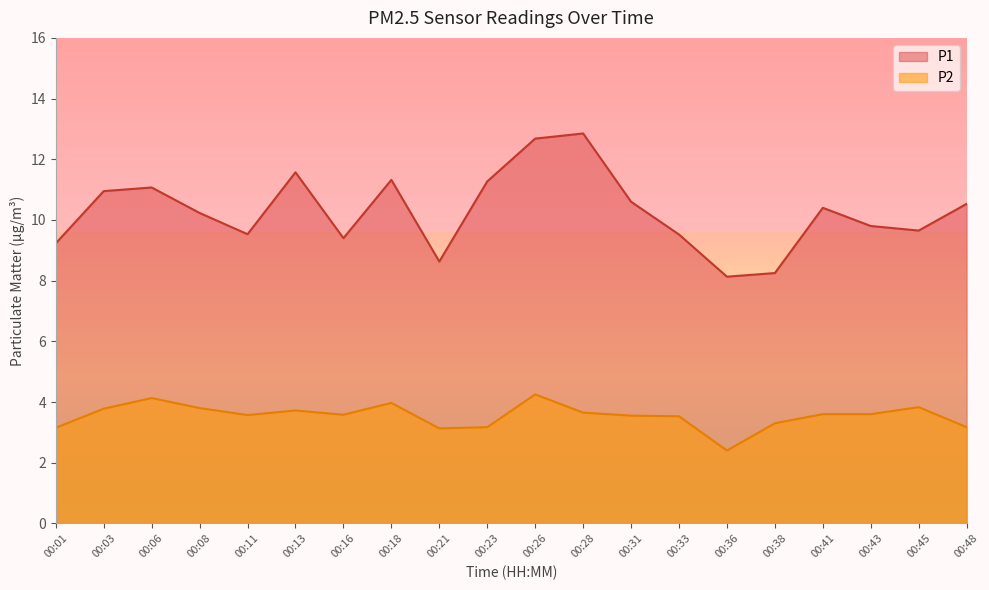

Reading left to right, what are all the values shown in this chart?

P1: 9.2	10.9	11.1	10.2	9.5	11.6	9.4	11.3	8.6	11.3	12.7	12.8	10.6	9.5	8.1	8.2	10.4	9.8	9.7	10.5
P2: 3.1	3.8	4.1	3.8	3.6	3.7	3.6	4.0	3.1	3.2	4.2	3.6	3.5	3.5	2.4	3.3	3.6	3.6	3.8	3.2